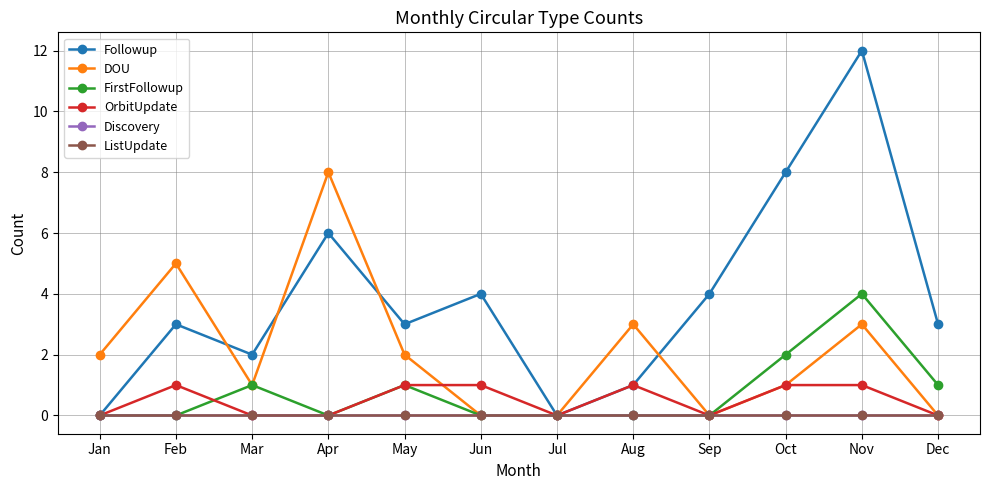

Is this an area chart (filled region under the line)?

No